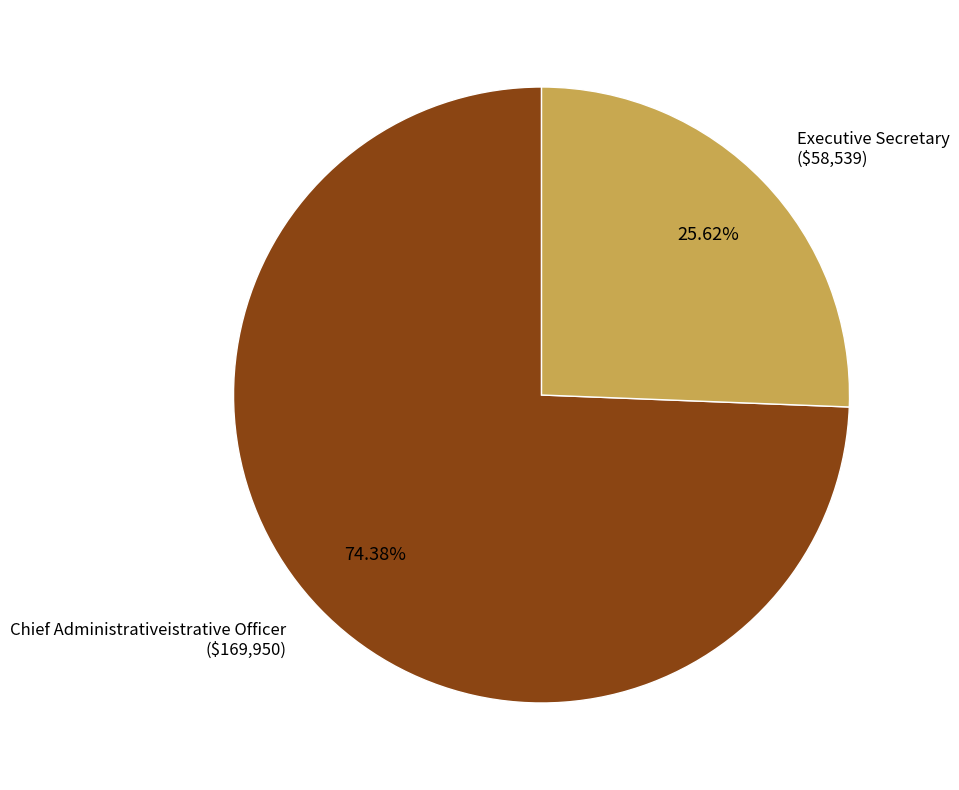

Is there any slice that represents more than half of the pie?

Yes